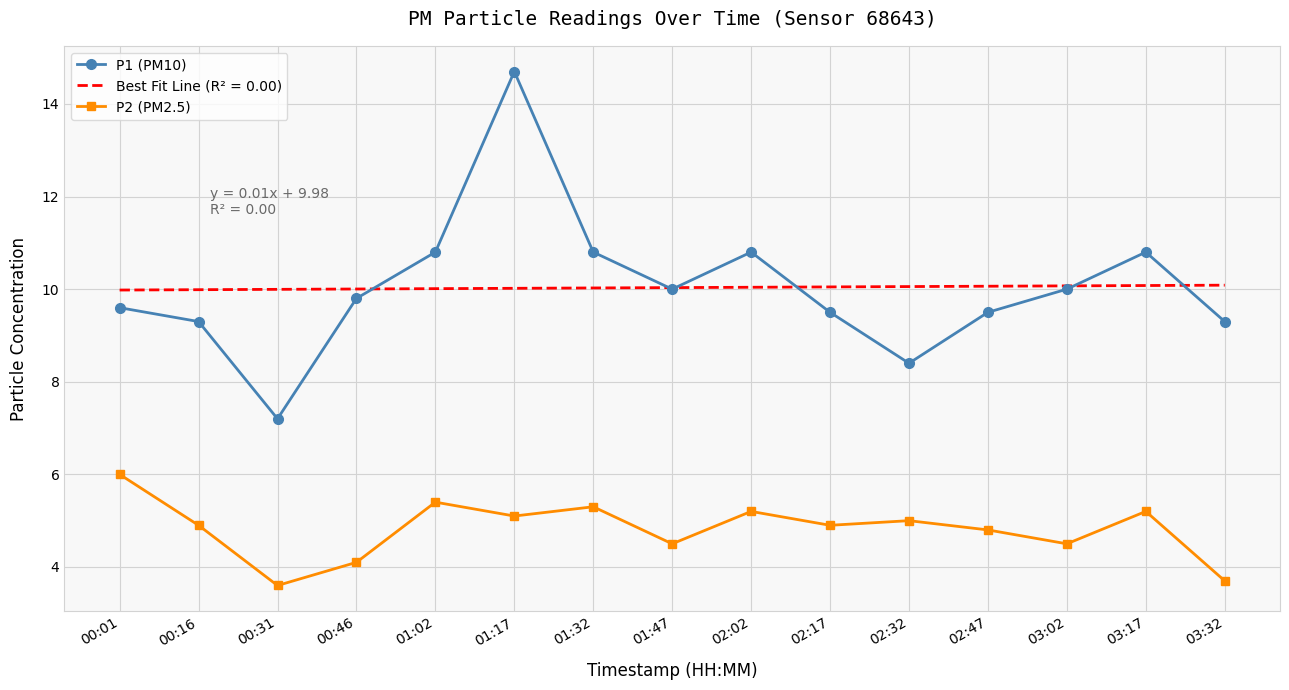

At which label does P2 (PM2.5) reach its peak?

00:01